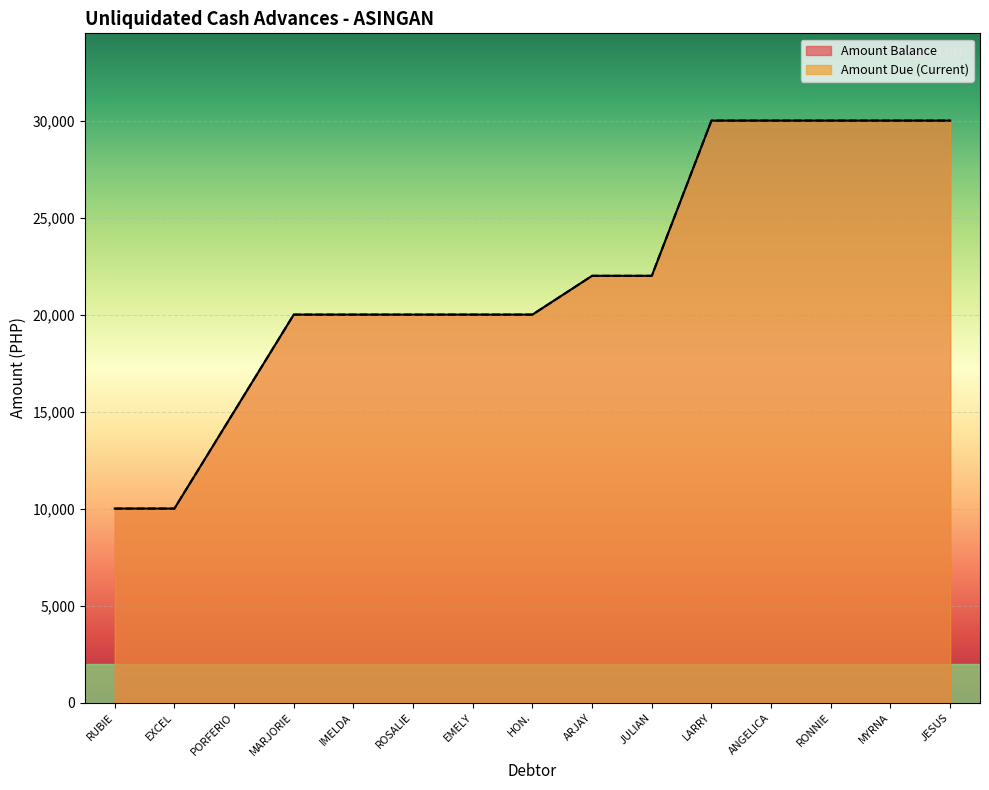

The value of Amount Due (Current) at RUBIE is 10000. True or false?

True